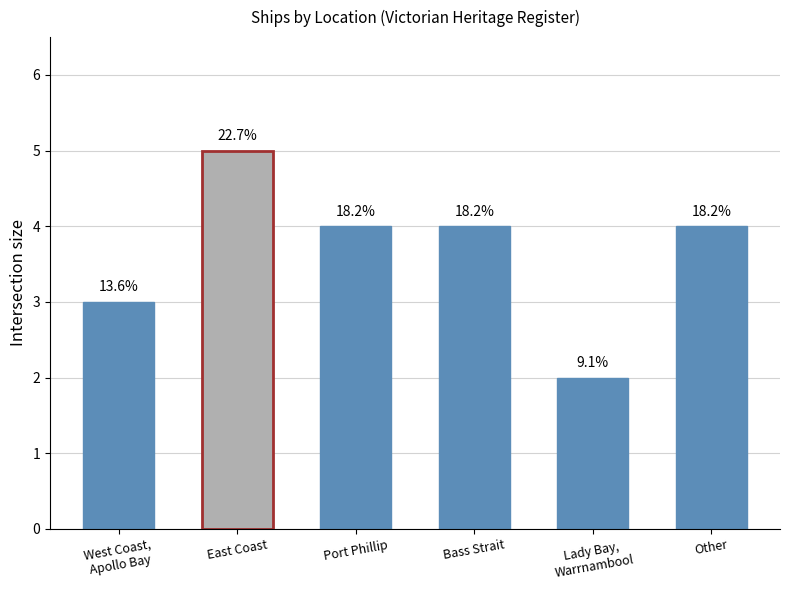

Count the values in the range 3 to 4.

4